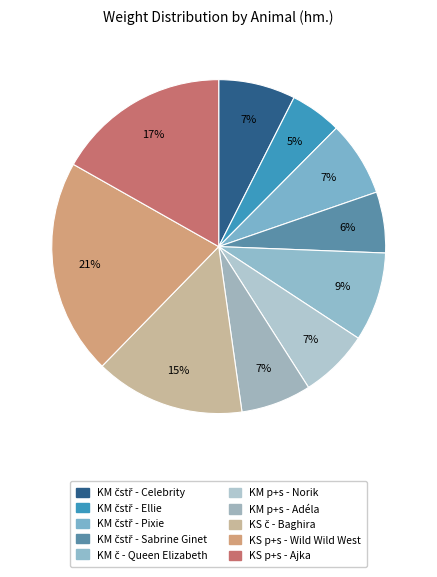

How many slices are in this pie chart?

10